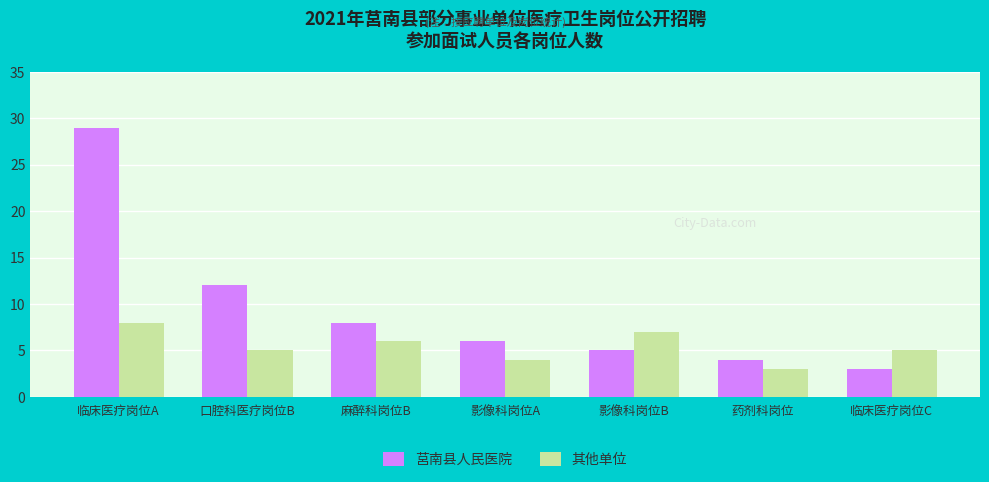

What is the sum of all 其他单位 values?

38